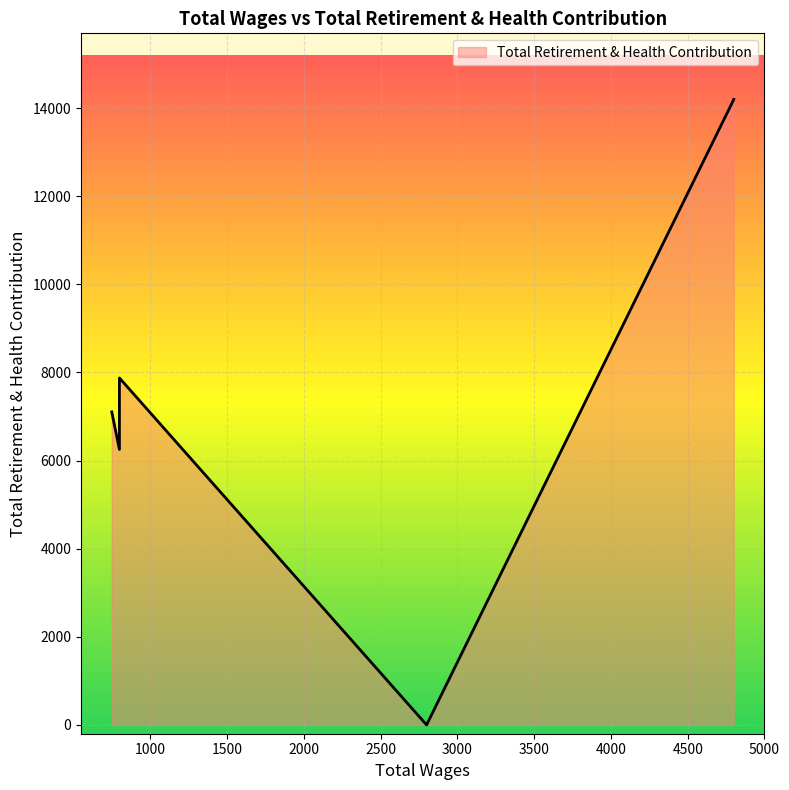

How many lines are shown in the chart?

1